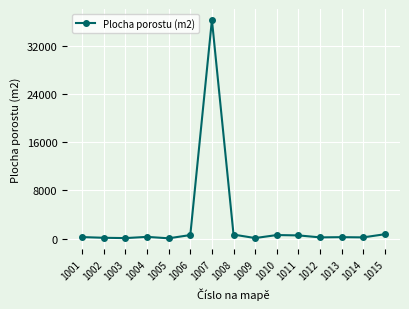

What is the value of the 1st point from the left?

244.0